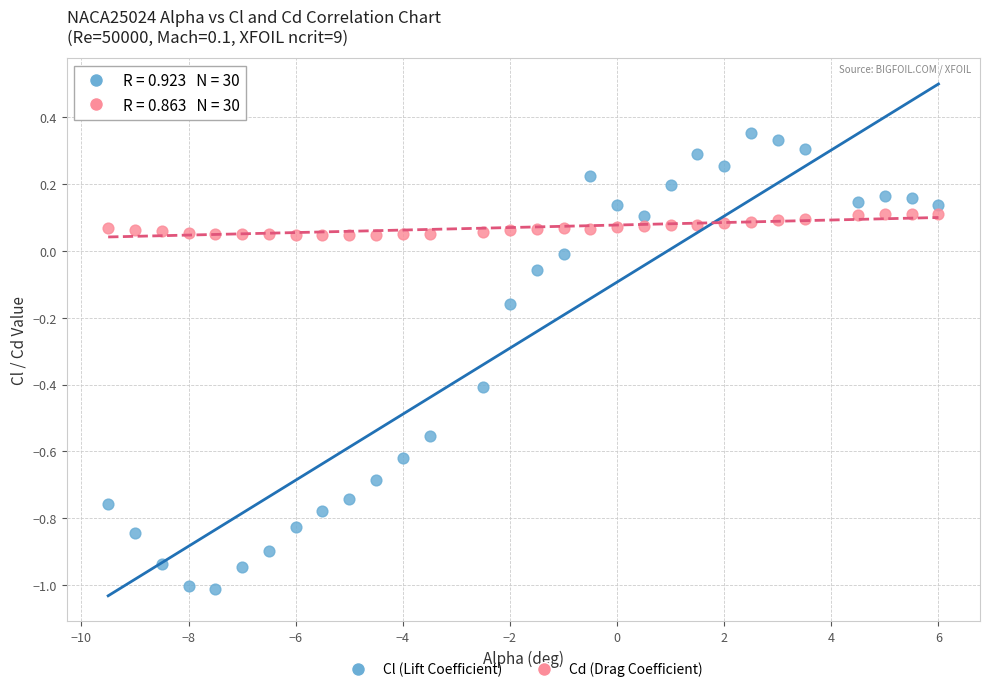

What is the X range (max minus min) for the scatter plot?

15.5